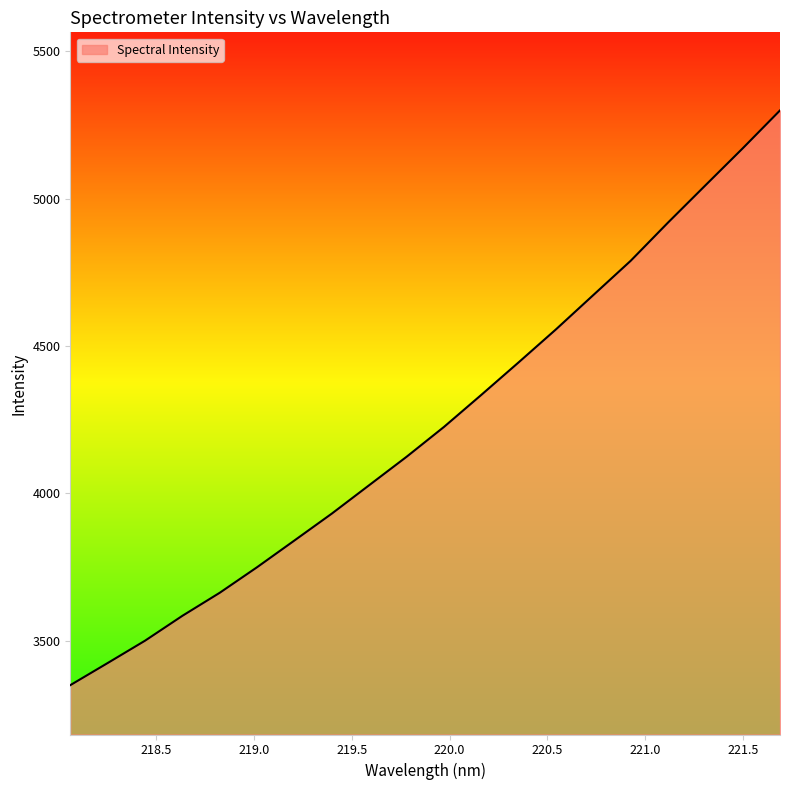

What is the smallest value displayed?

3348.8